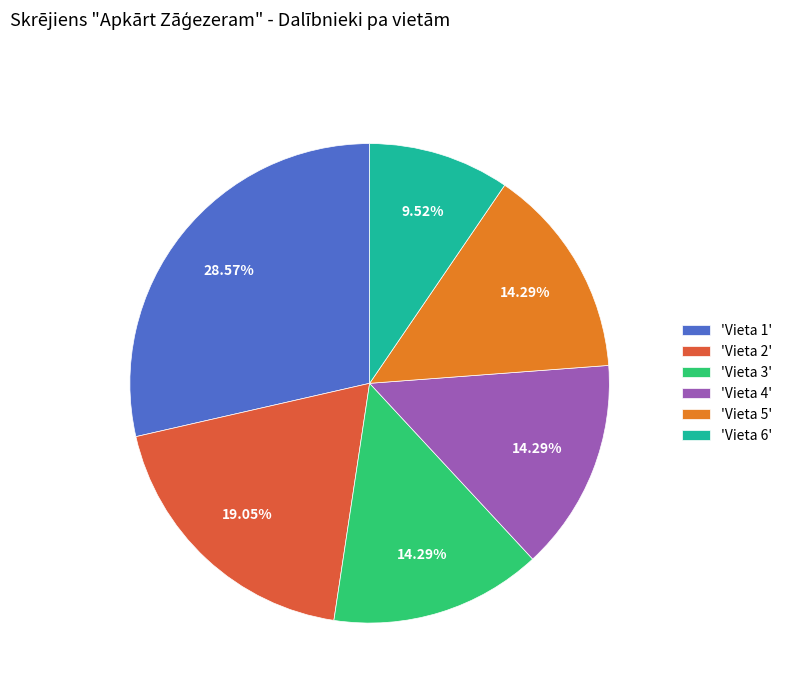

What is the ratio of the value at 'Vieta 5' to the value at 'Vieta 1'?

0.5